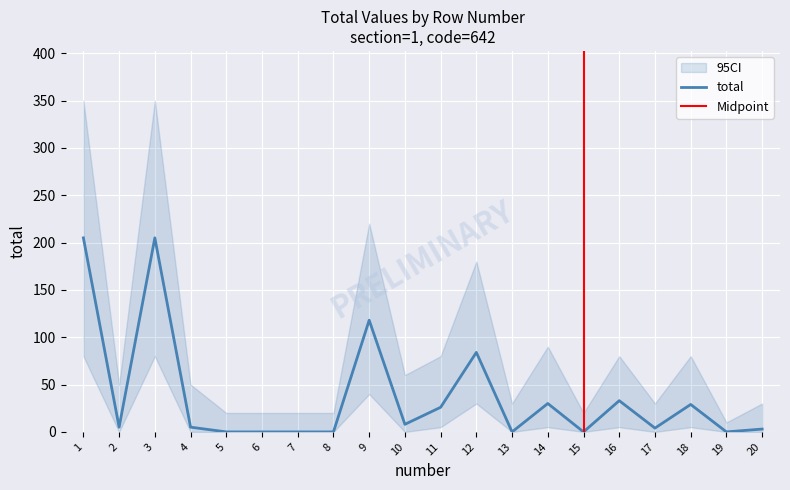

Is it true that total equals 8 at 10?

True